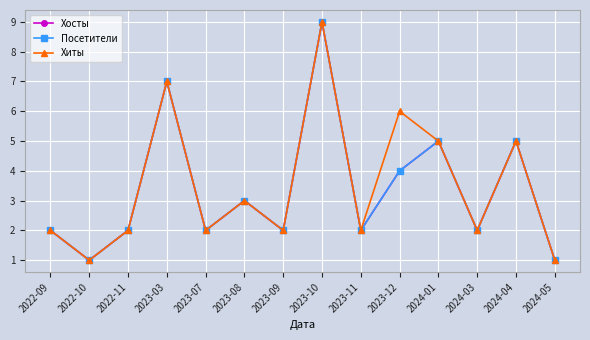

What is the value of the Хиты point at the 11th from the left?

5